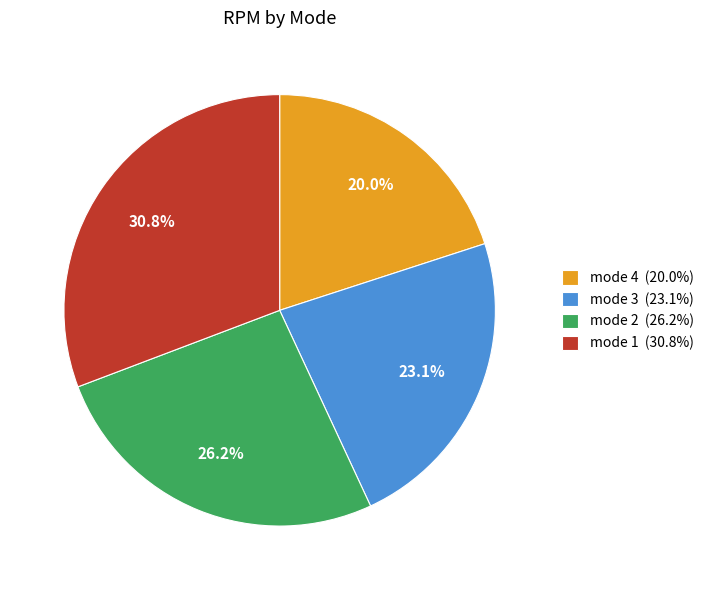

Which has a higher value, mode 4 or mode 2?

mode 2